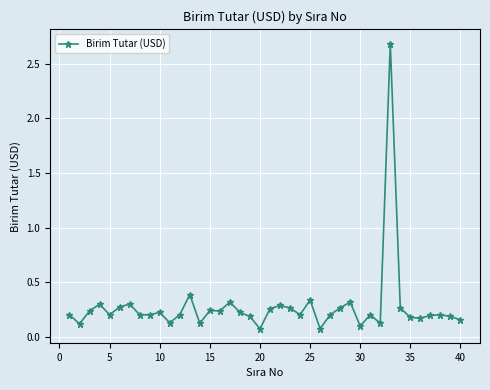

True or false: there are more than 0 points higher than both neighbors.

True